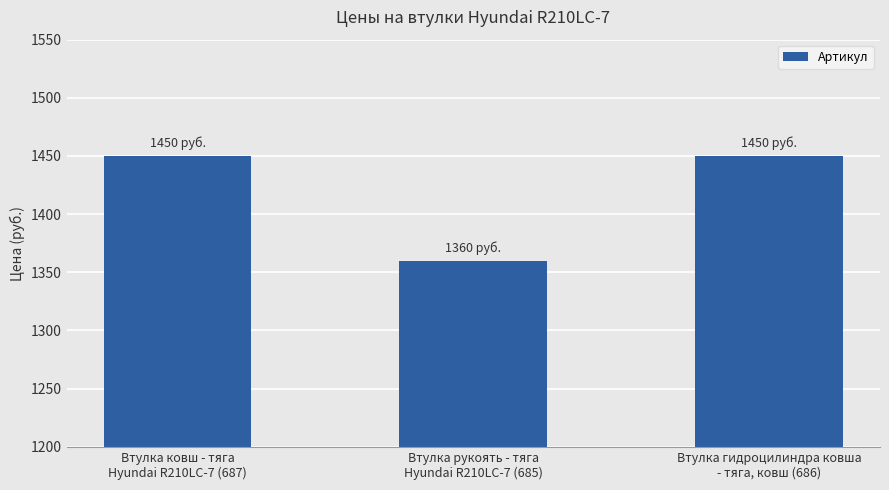

How many distinct data groups are displayed?

1